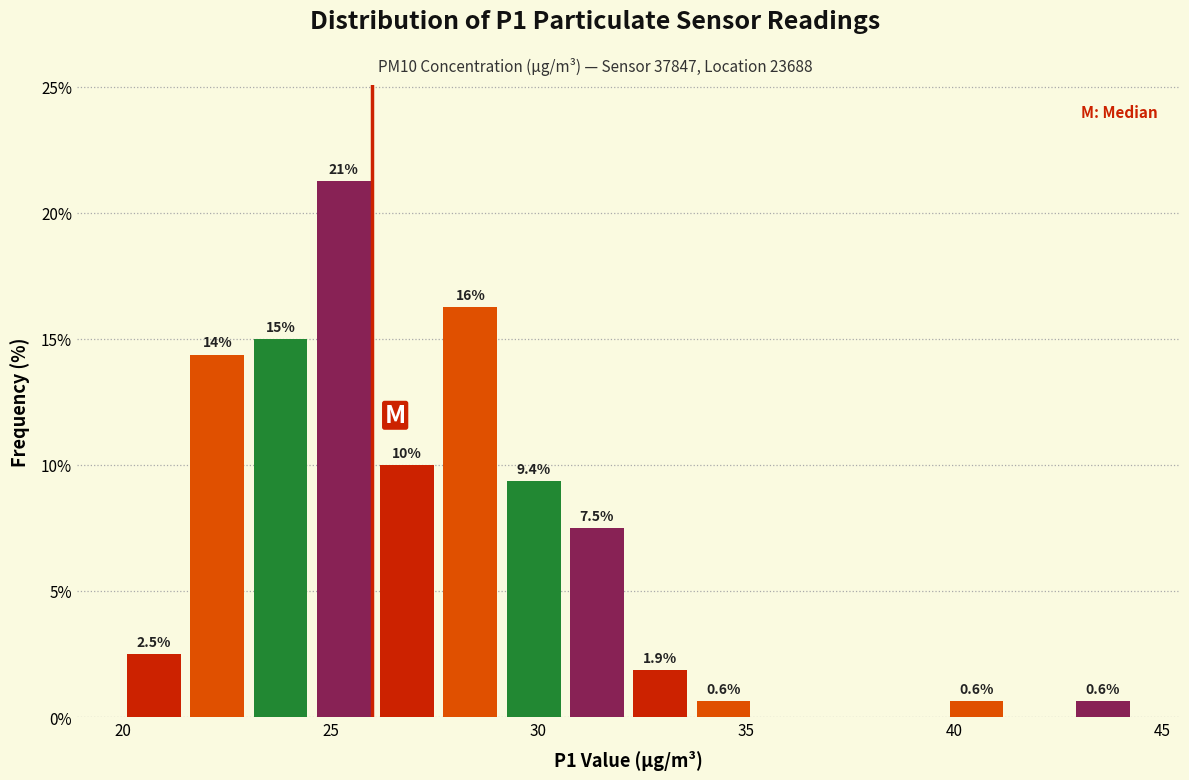

Around what value on the x-axis is the tallest bar? Give the approximate position of its centre, as read against the axis.

25.5